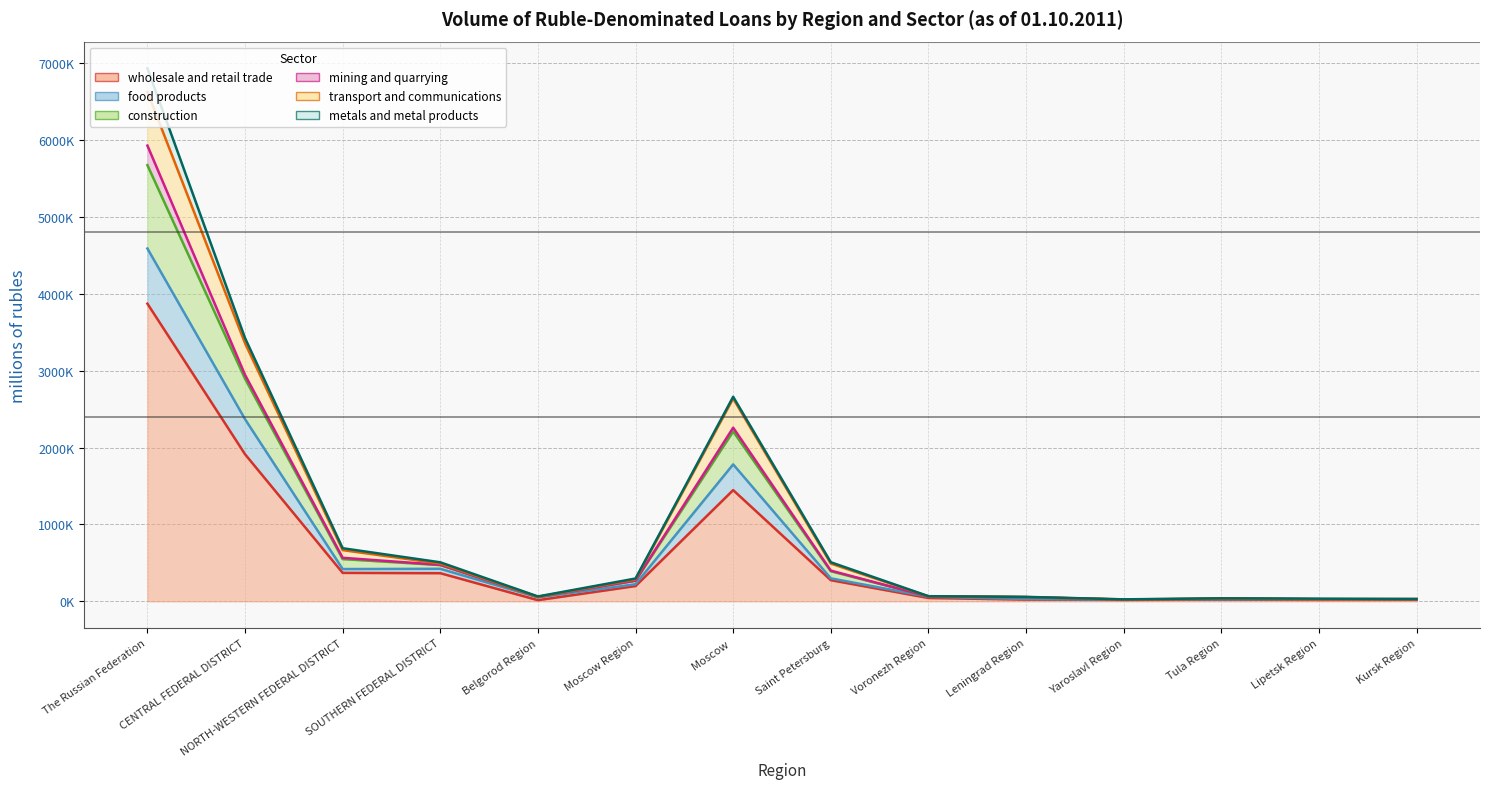

Is the value of transport and communications (line) at Belgorod Region greater than the value of metals and metal products (line) at Moscow Region?

No